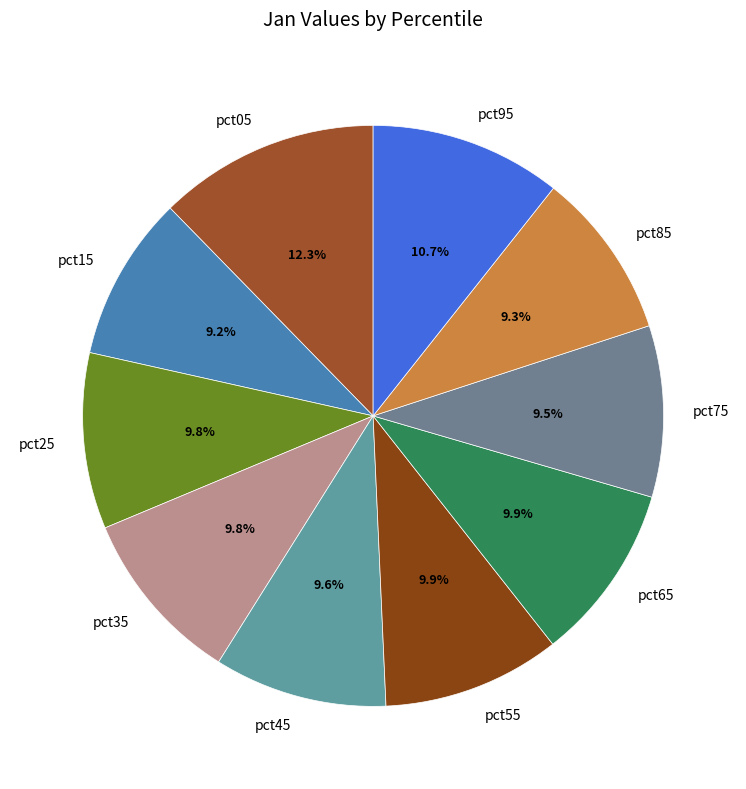

To the nearest percent, what portion does pct45 represent?

10%